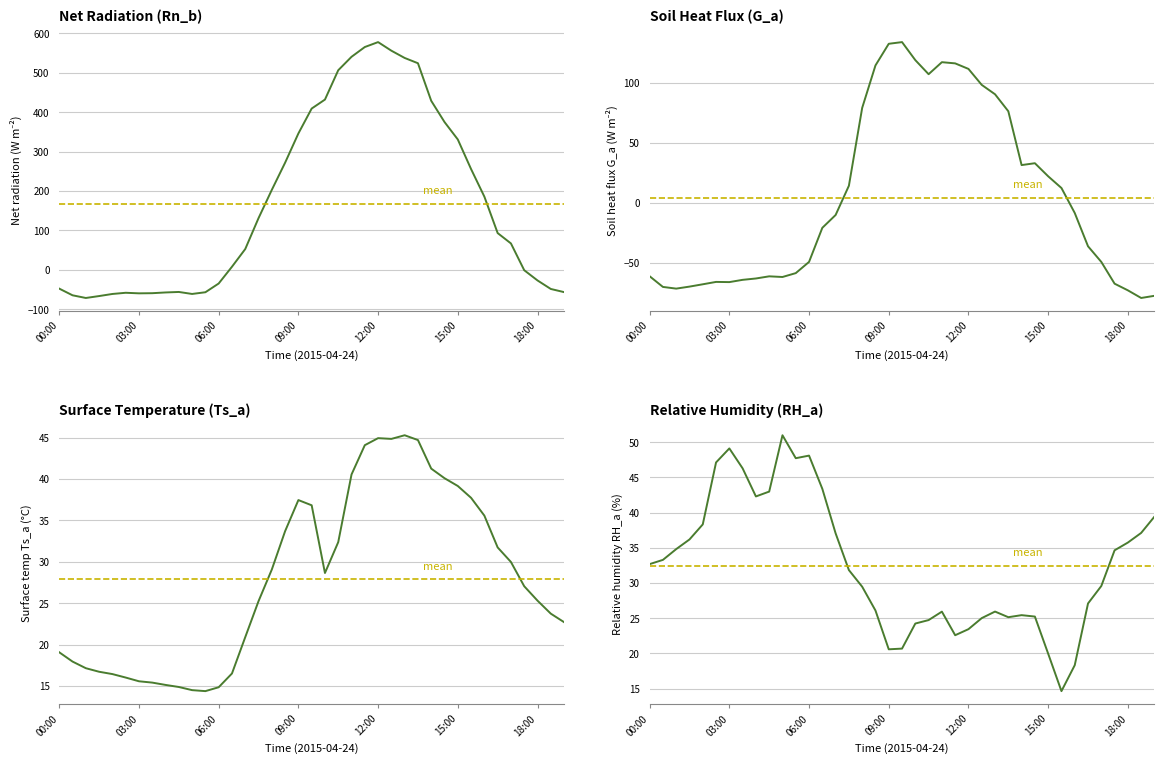

How many intersections are there between Rn_b and G_a?

2